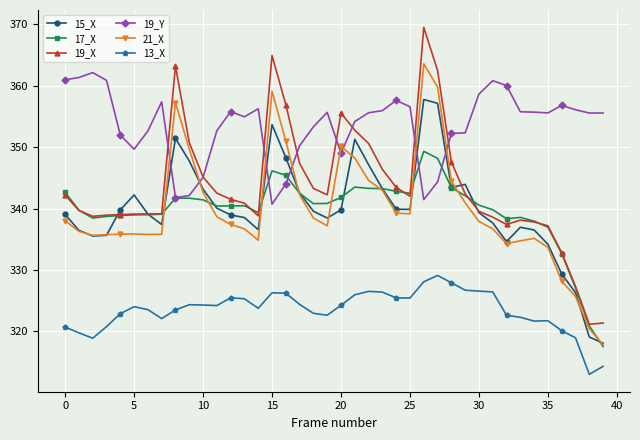

List the series in order of their peak value, highest first.

19_X, 21_X, 19_Y, 15_X, 17_X, 13_X